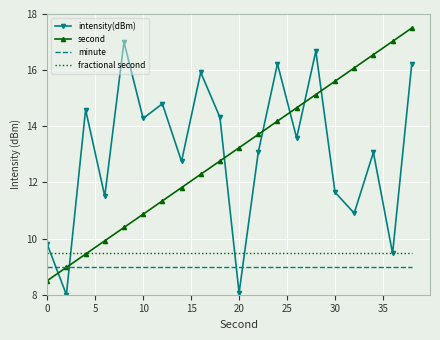

What is the lowest value of the minute series?

9.0